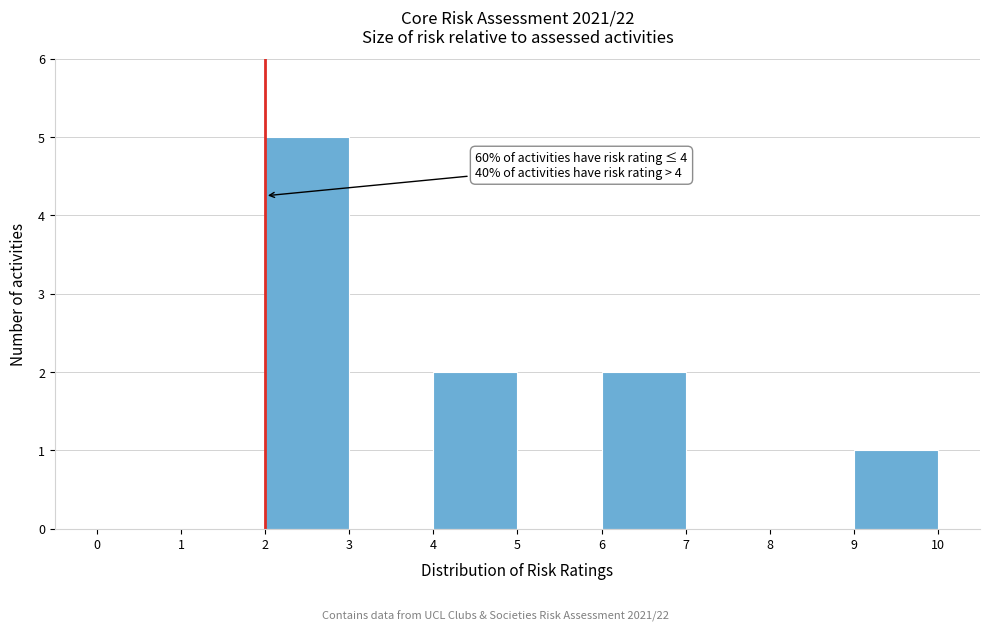

Which range on the x-axis has the tallest bar?

2 to 3